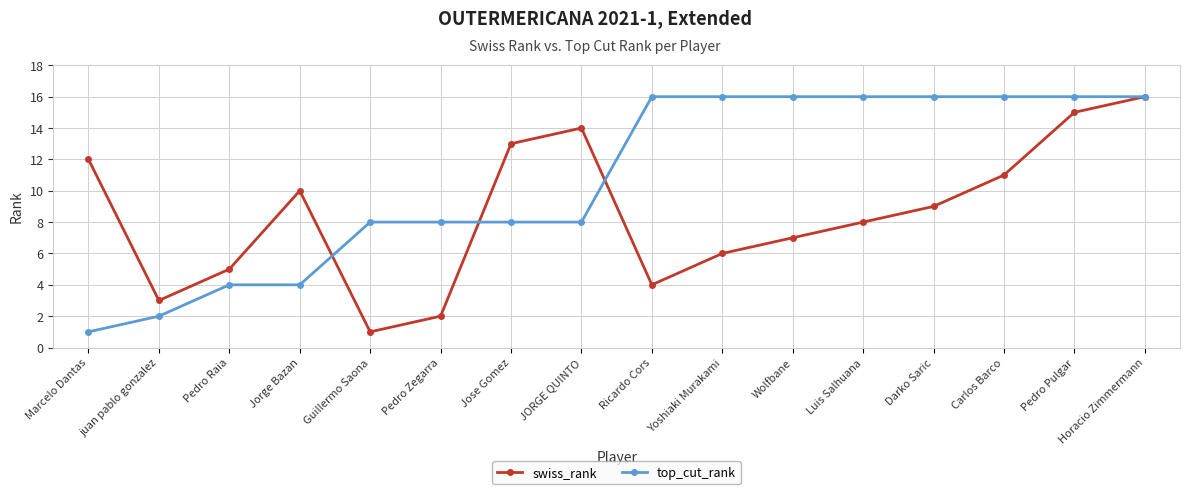

Reading right to left, transcribe all the data shown in this chart.

swiss_rank: Horacio Zimmermann=16	Pedro Pulgar=15	Carlos Barco=11	Darko Saric=9	Luis Salhuana=8	Wolfbane=7	Yoshiaki Murakami=6	Ricardo Cors=4	JORGE QUINTO=14	Jose Gomez=13	Pedro Zegarra=2	Guillermo Saona=1	Jorge Bazan=10	Pedro Raia=5	juan pablo gonzalez=3	Marcelo Dantas=12
top_cut_rank: Horacio Zimmermann=16	Pedro Pulgar=16	Carlos Barco=16	Darko Saric=16	Luis Salhuana=16	Wolfbane=16	Yoshiaki Murakami=16	Ricardo Cors=16	JORGE QUINTO=8	Jose Gomez=8	Pedro Zegarra=8	Guillermo Saona=8	Jorge Bazan=4	Pedro Raia=4	juan pablo gonzalez=2	Marcelo Dantas=1